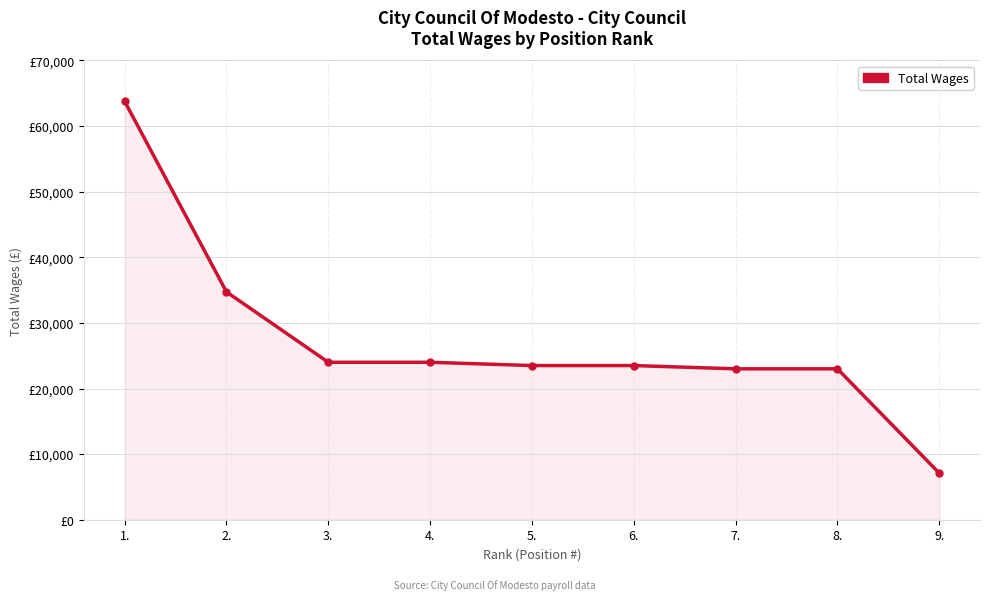

What is the sum of the values at 1. and 9.?

70867